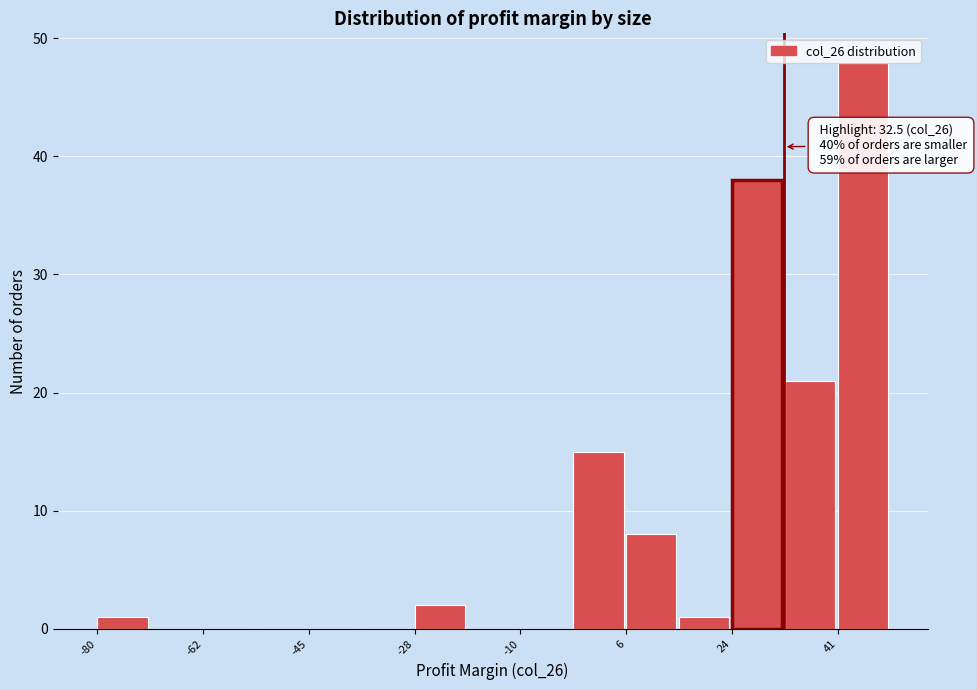

Which range on the x-axis has the tallest bar?

42 to 50